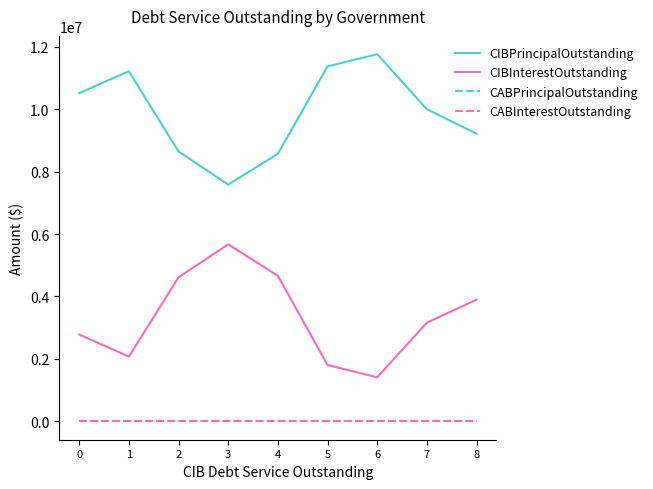

True or false: CABPrincipalOutstanding and CIBPrincipalOutstanding intersect in this chart.

False